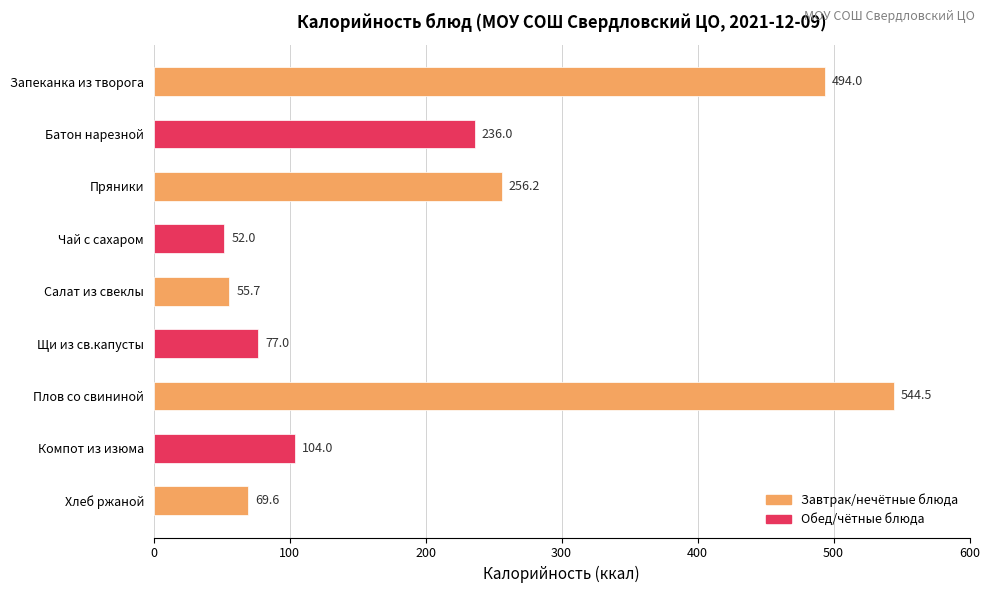

The chart shows a value of 256.2 at Пряники. True or false?

True